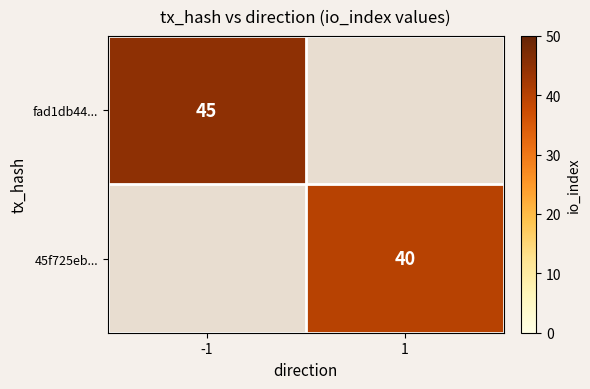

The 45f725eb... series shows 65.1 at 1. True or false?

False